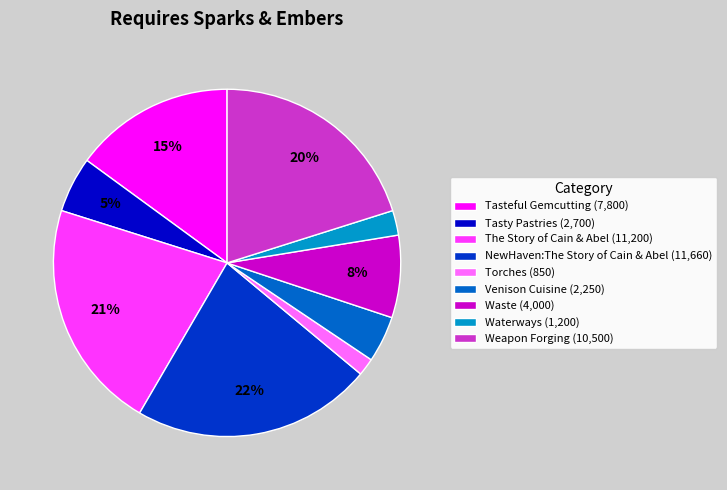

Count the number of slices in the pie.

9